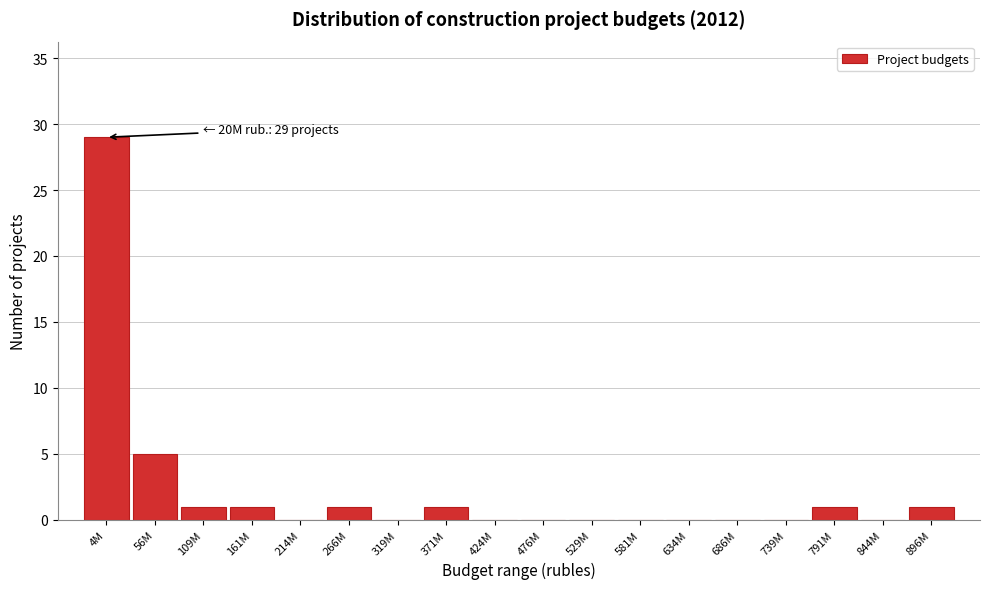

Reading left to right, list all the values displayed in this chart.

4M=29	56M=5	109M=1	161M=1	214M=0	266M=1	319M=0	371M=1	424M=0	476M=0	529M=0	581M=0	634M=0	686M=0	739M=0	791M=1	844M=0	896M=1